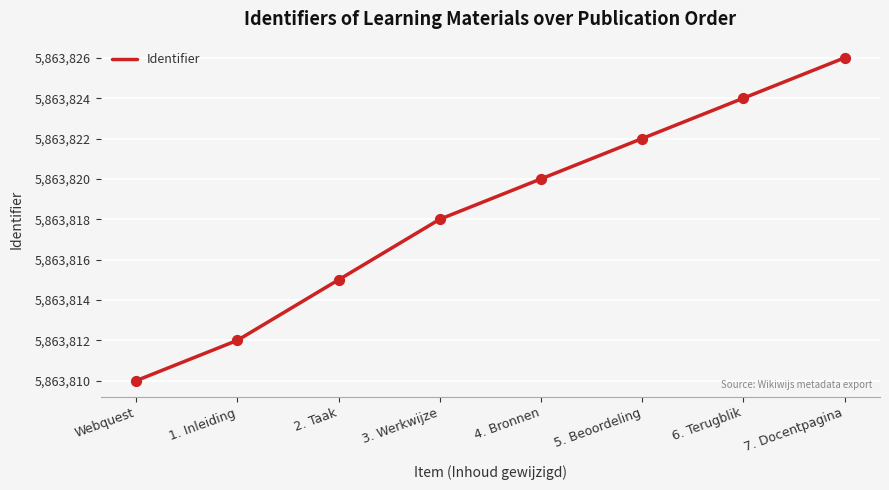

Approximately how many times larger is the value at 4. Bronnen compared to 2. Taak?

1.0